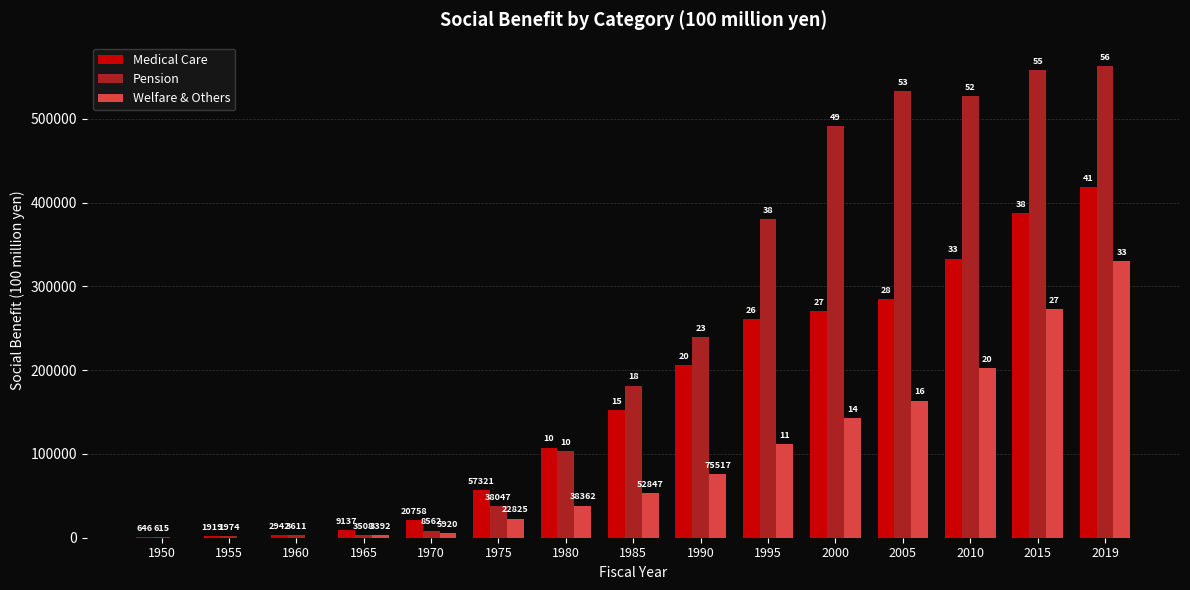

What are all the series names shown in the legend?

Medical Care, Pension, Welfare & Others